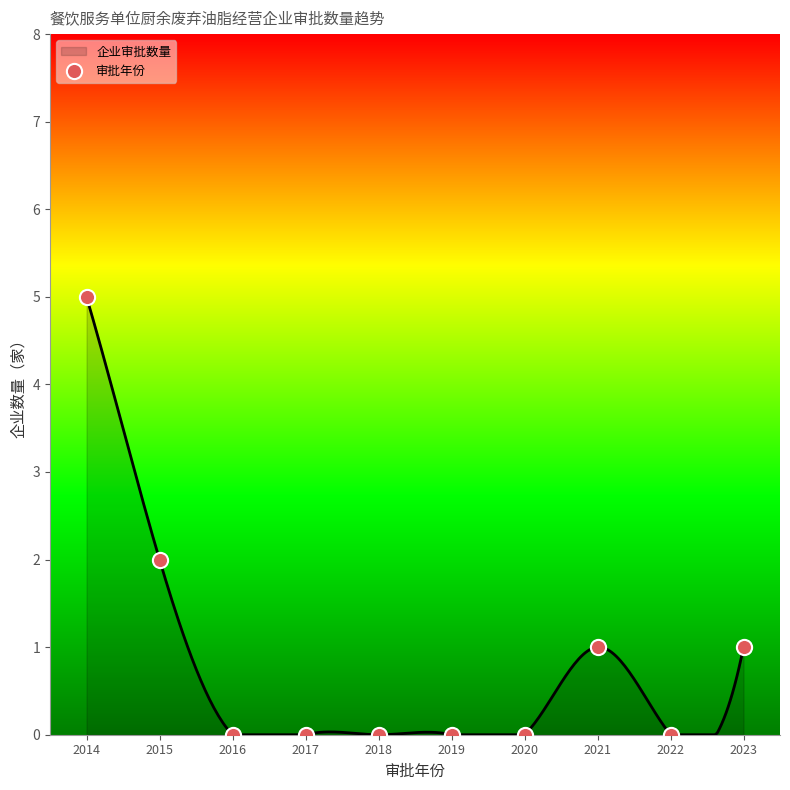

What is the change in value from 2016 to 2023?

+1